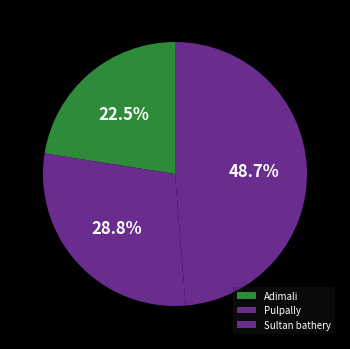

How many slices are in this pie chart?

3